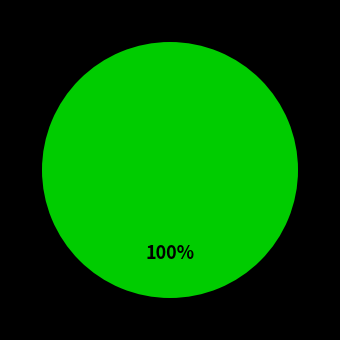

Is there any slice that represents more than half of the pie?

Yes